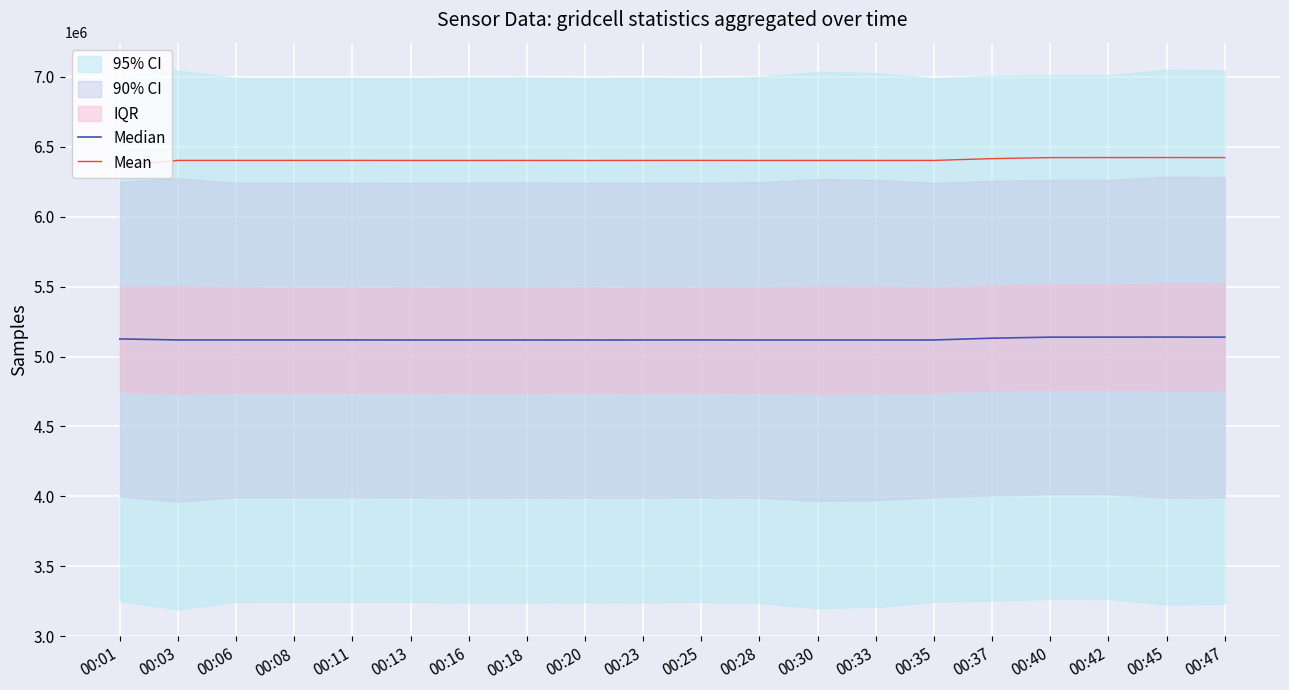

How many data points does each series have?

20